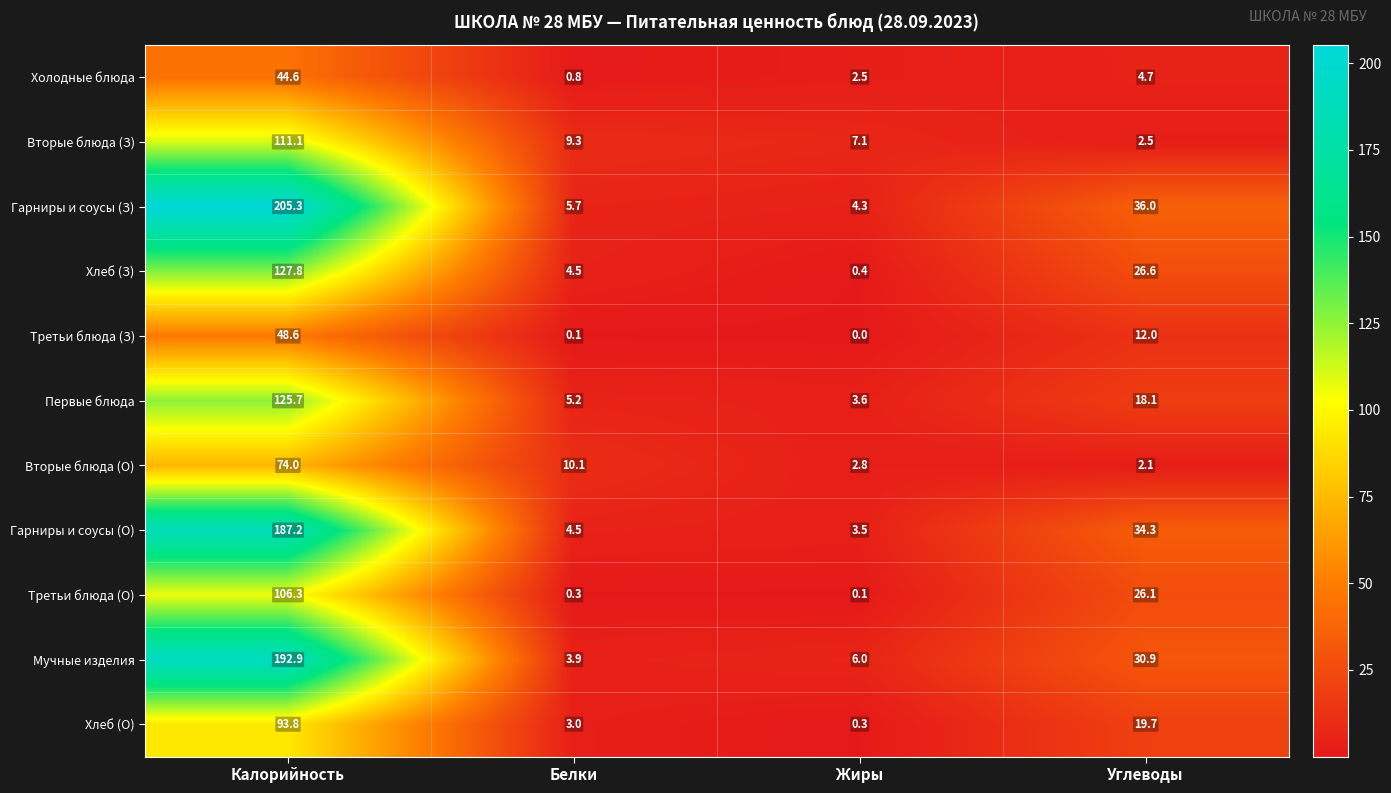

True or false: Вторые блюда (З) has a value of 2.3 at Белки.

False